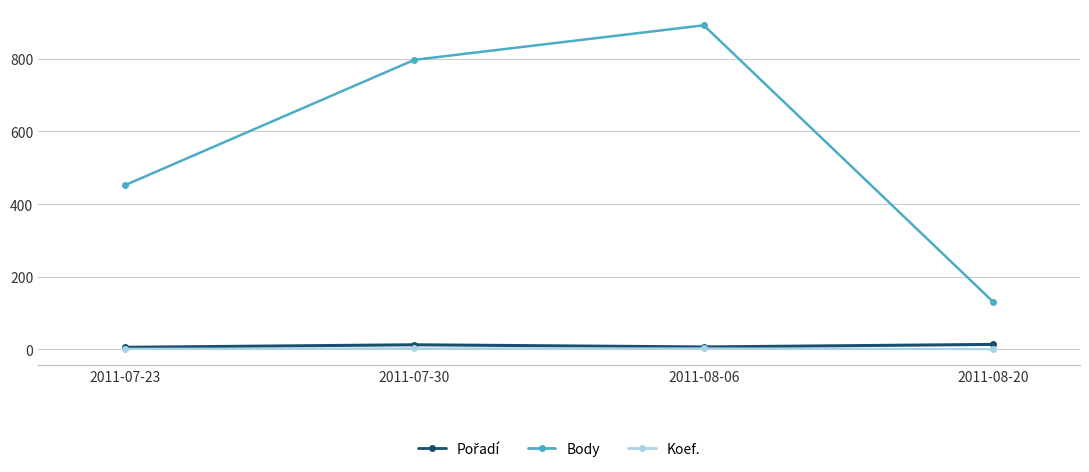

How many lines are shown in the chart?

3